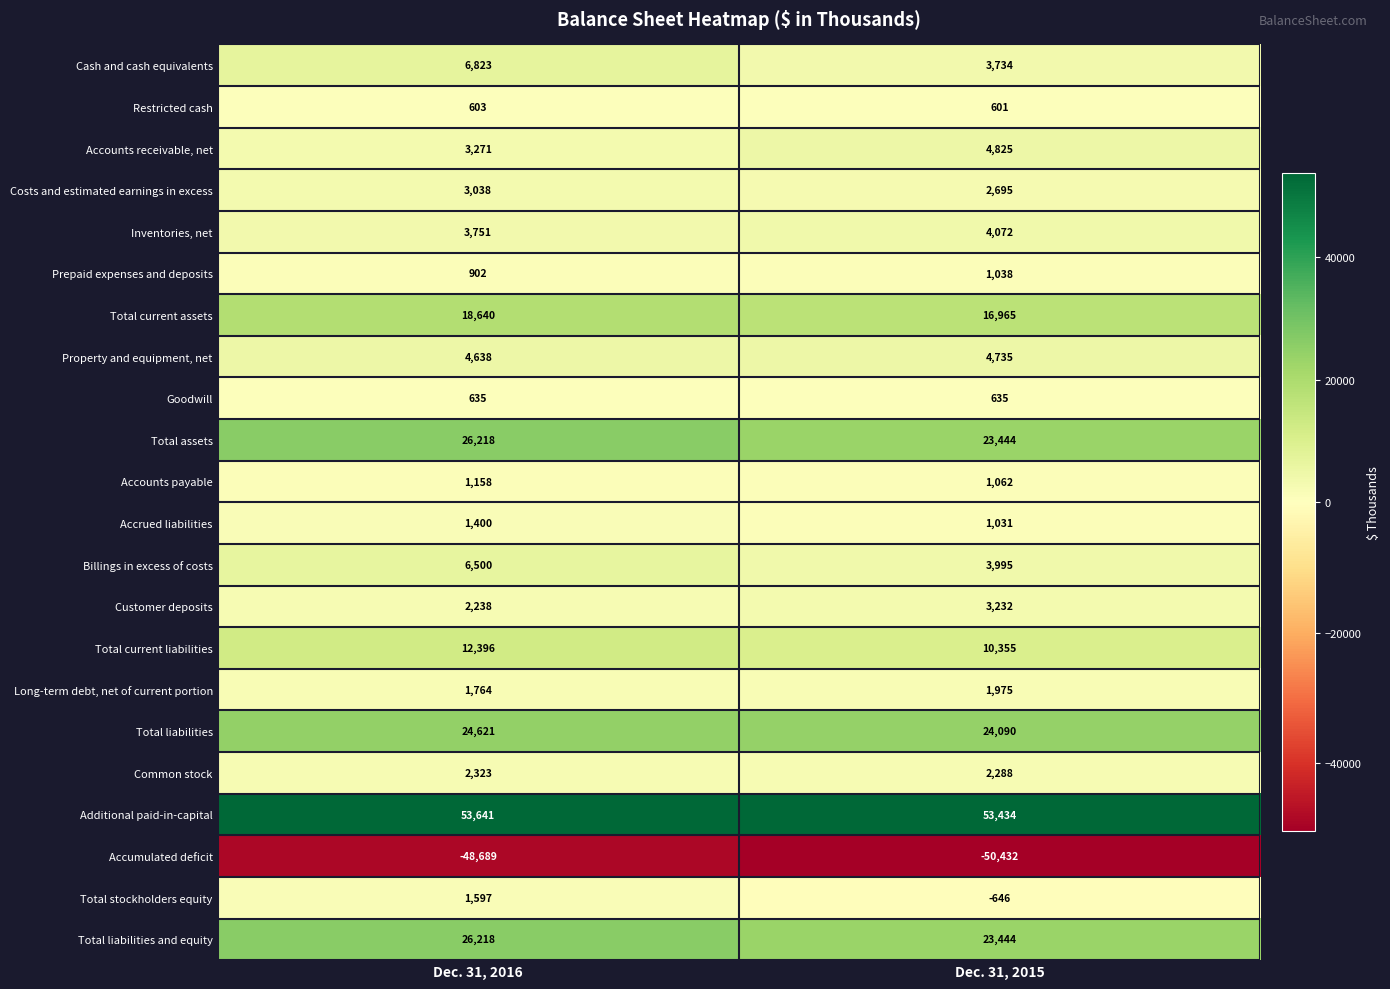

Which series changed the most between Dec. 31, 2016 and Dec. 31, 2015?

Cash and cash equivalents